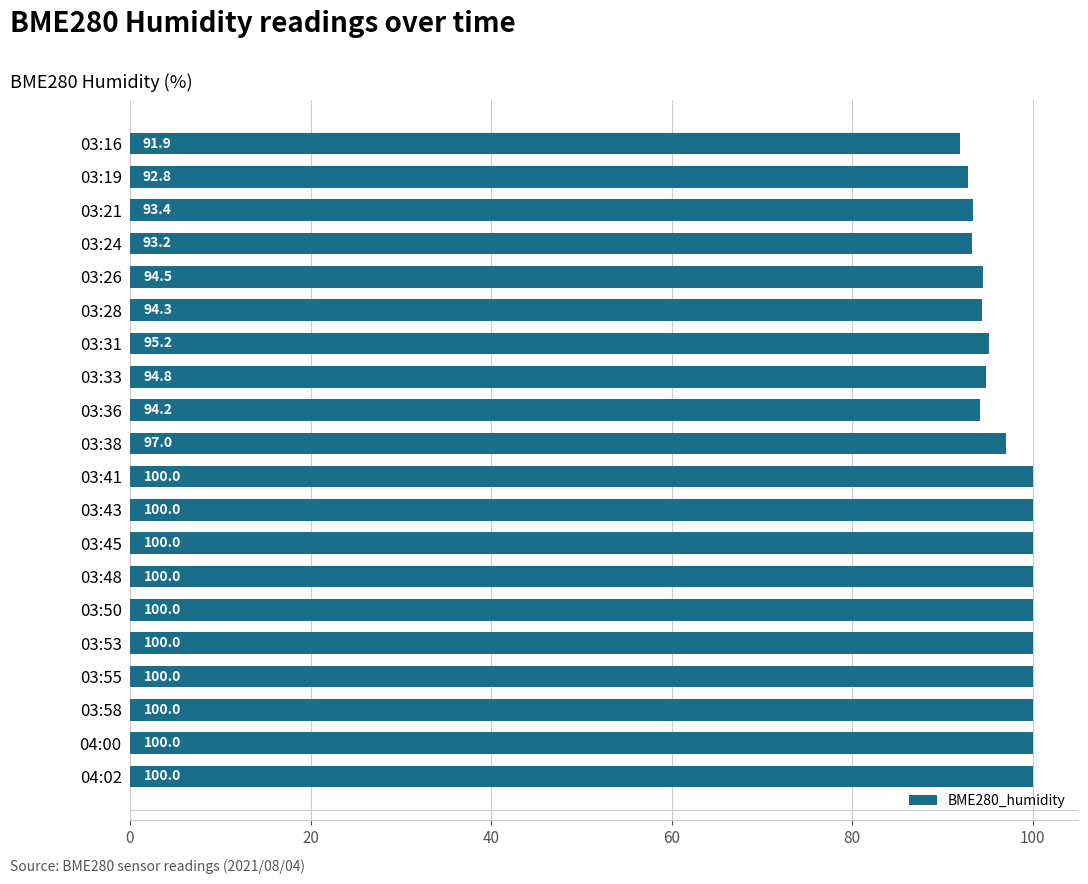

Is it true that the value at 03:26 is 31.4?

False